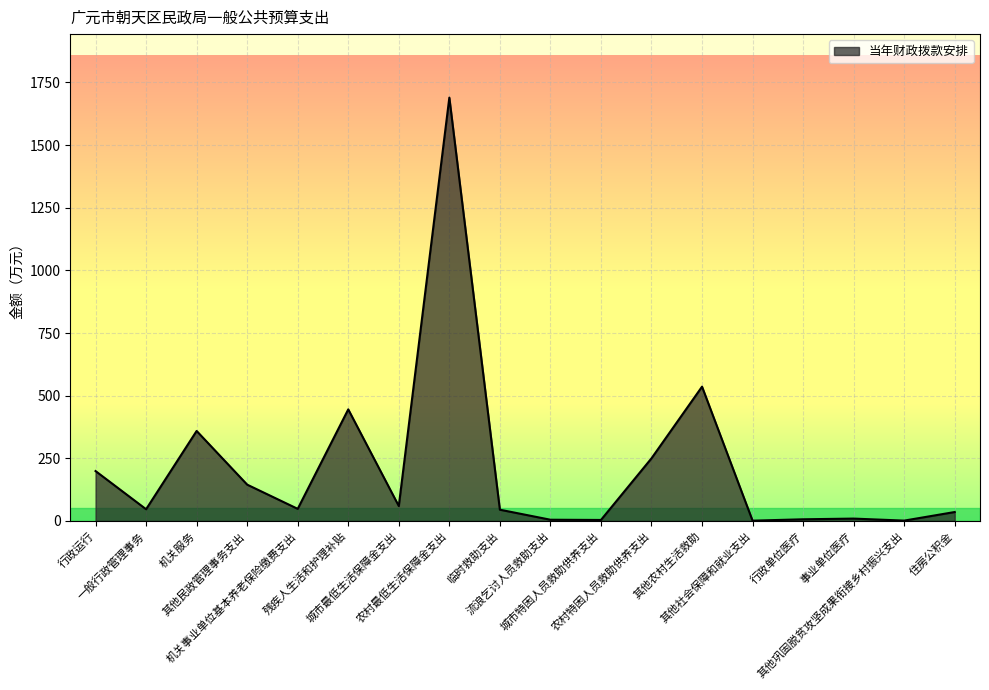

What is the average value?

216.0